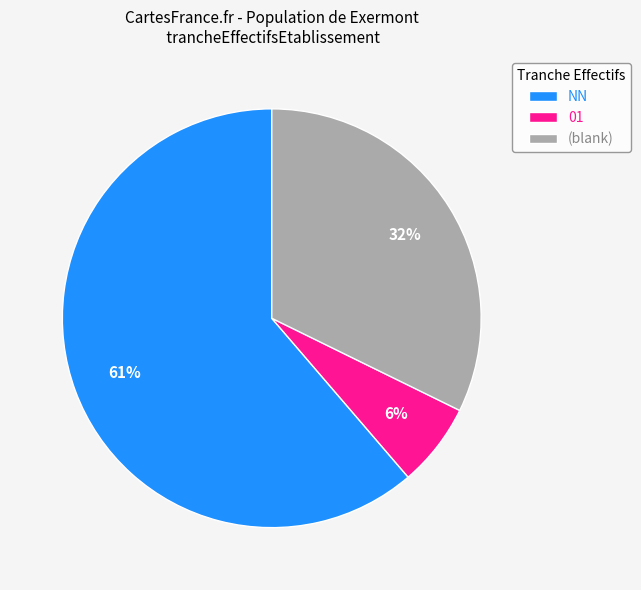

Is there a majority slice in this chart?

Yes